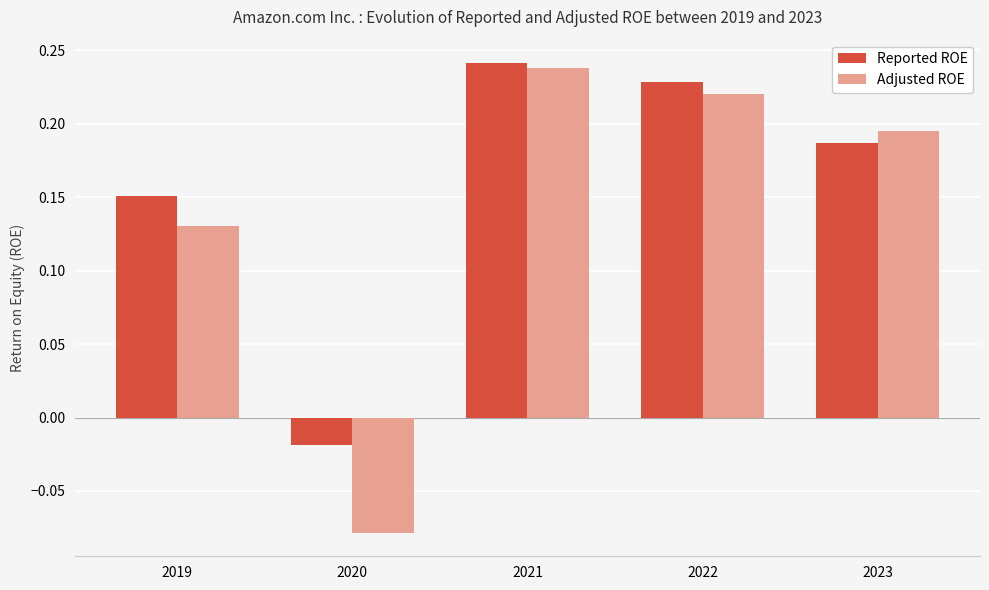

At which label does Reported ROE first exceed 0?

2019